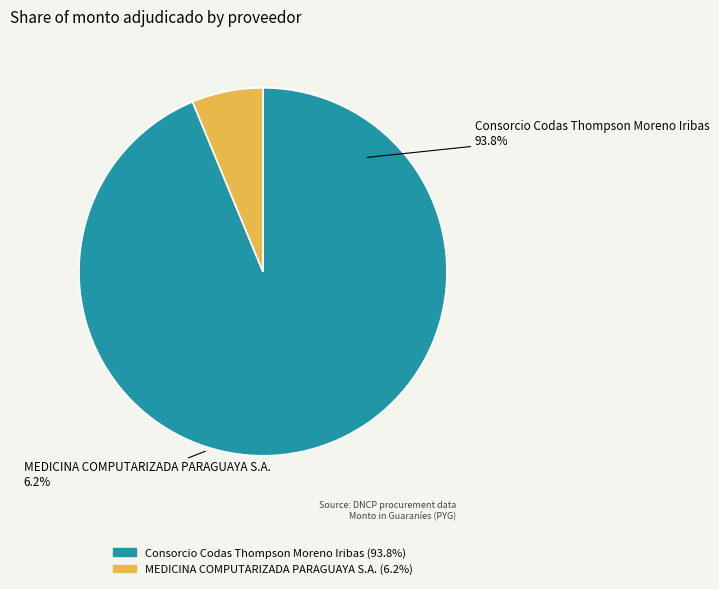

What percentage is the MEDICINA COMPUTARIZADA PARAGUAYA S.A. slice, to the nearest percent?

6%